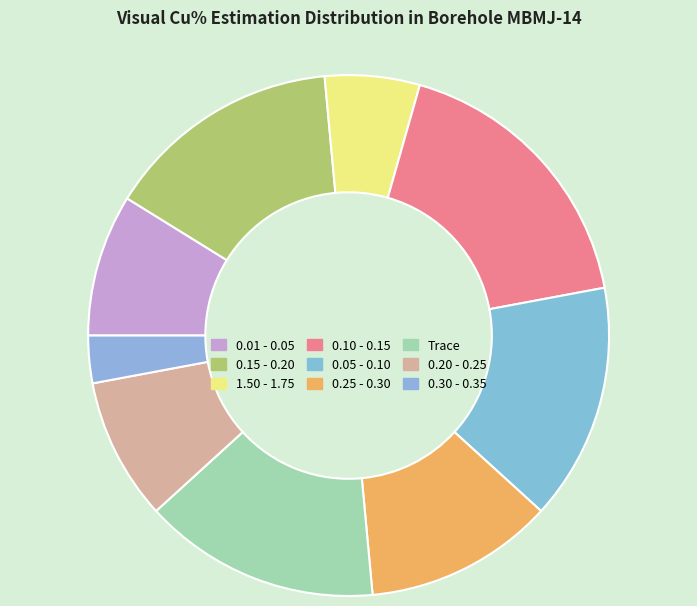

The 0.05 - 0.10 slice represents 15% of the pie. True or false?

True